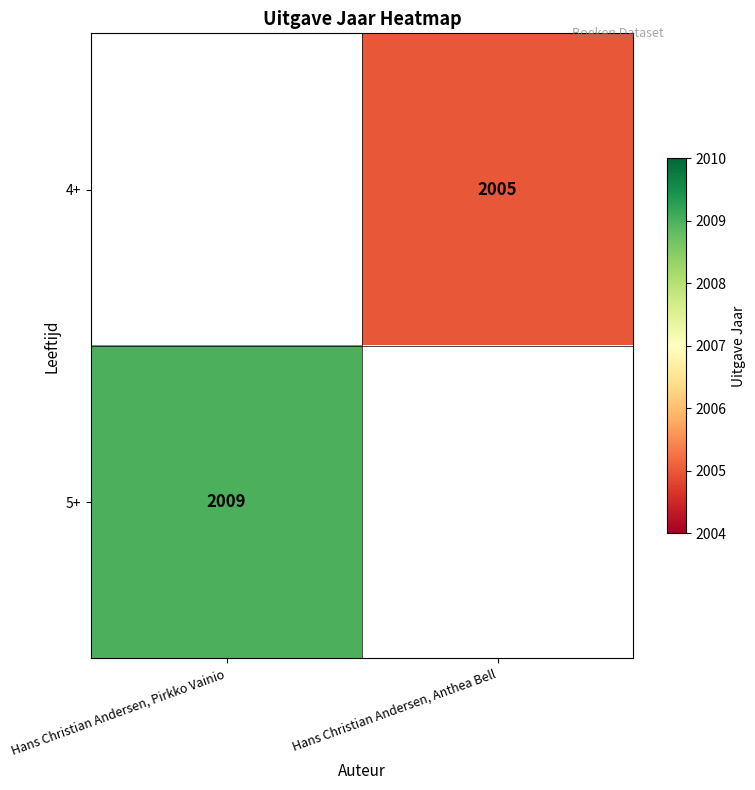

The 5+ series shows 2009 at Hans Christian Andersen, Pirkko Vainio. True or false?

True